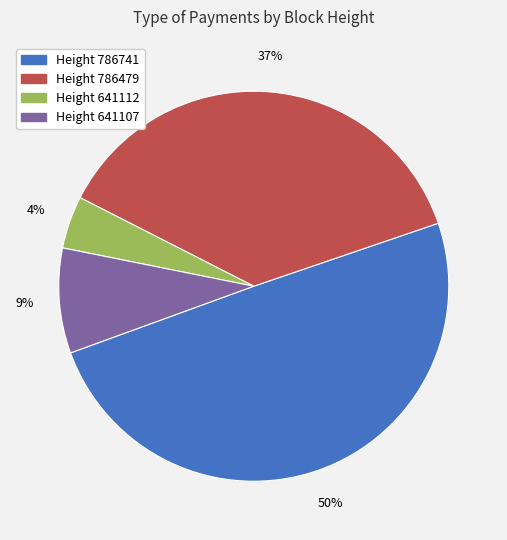

How many slices are in this pie chart?

4